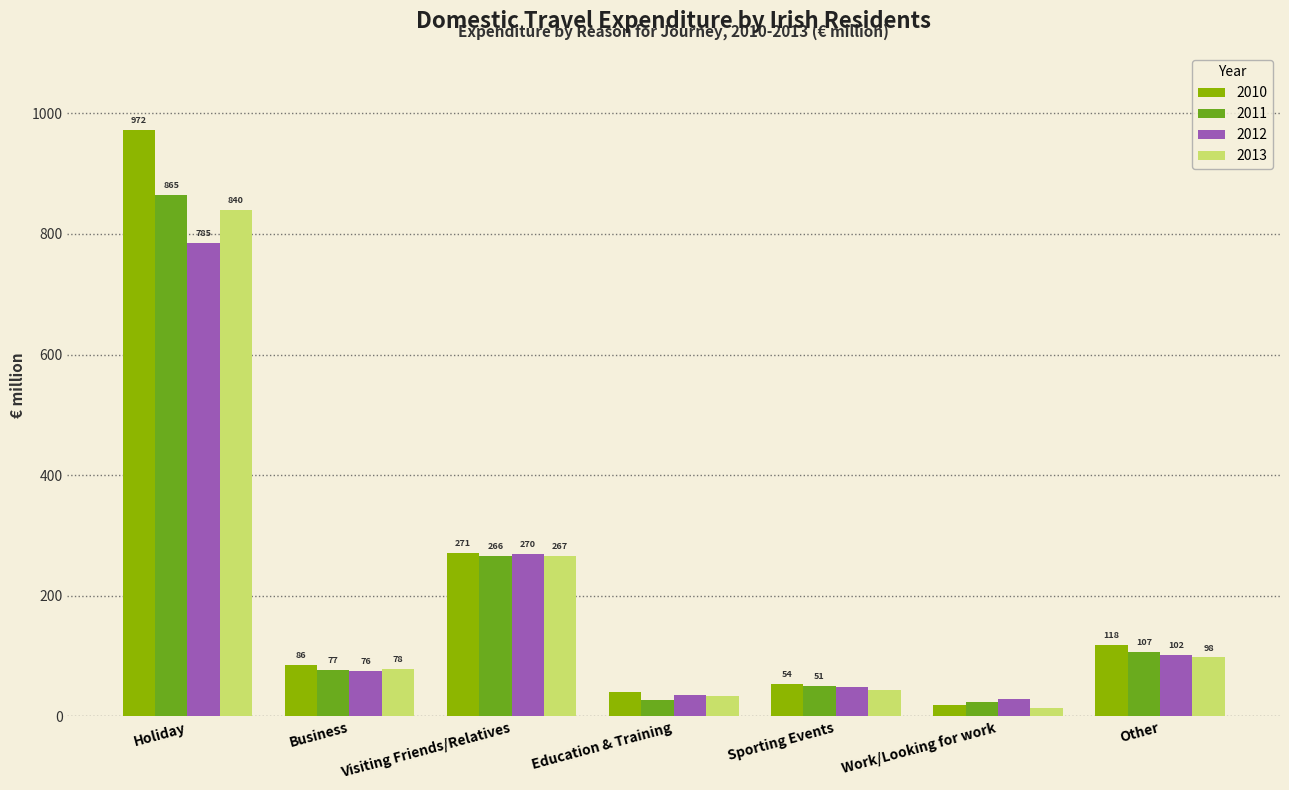

How many values in the 2012 series are below 75?

3